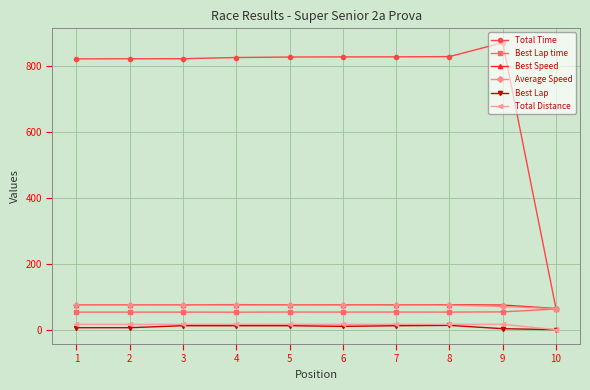

Which series has the largest total across all categories?

Total Time